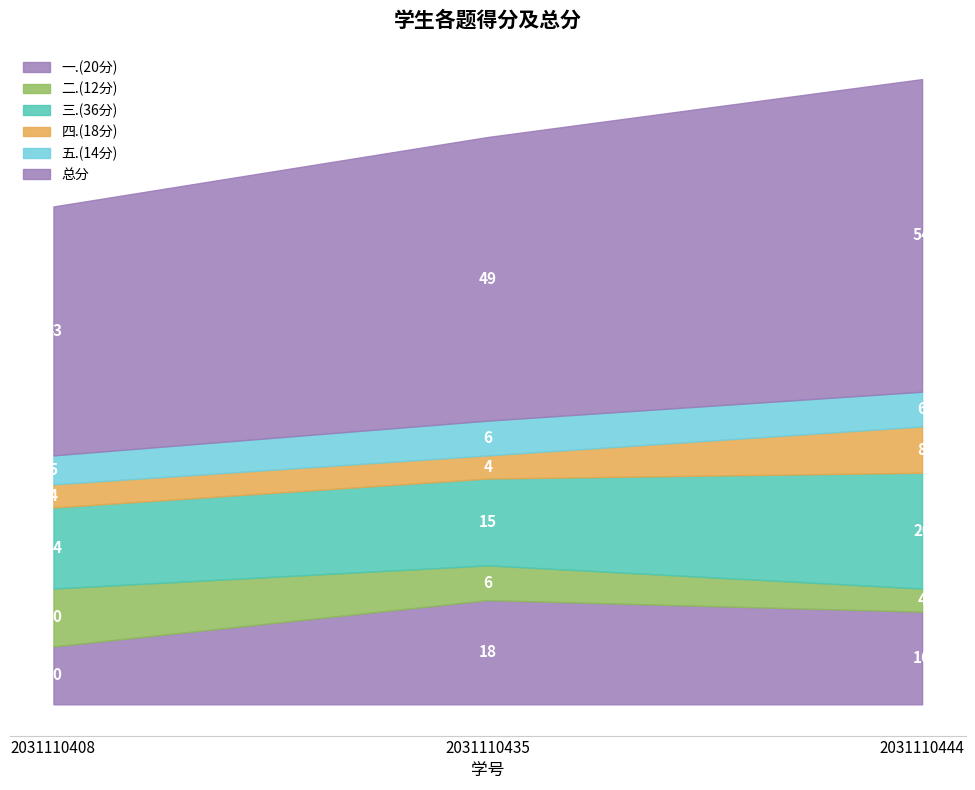

What value does the 三.(36分) series have at 2031110408?

14